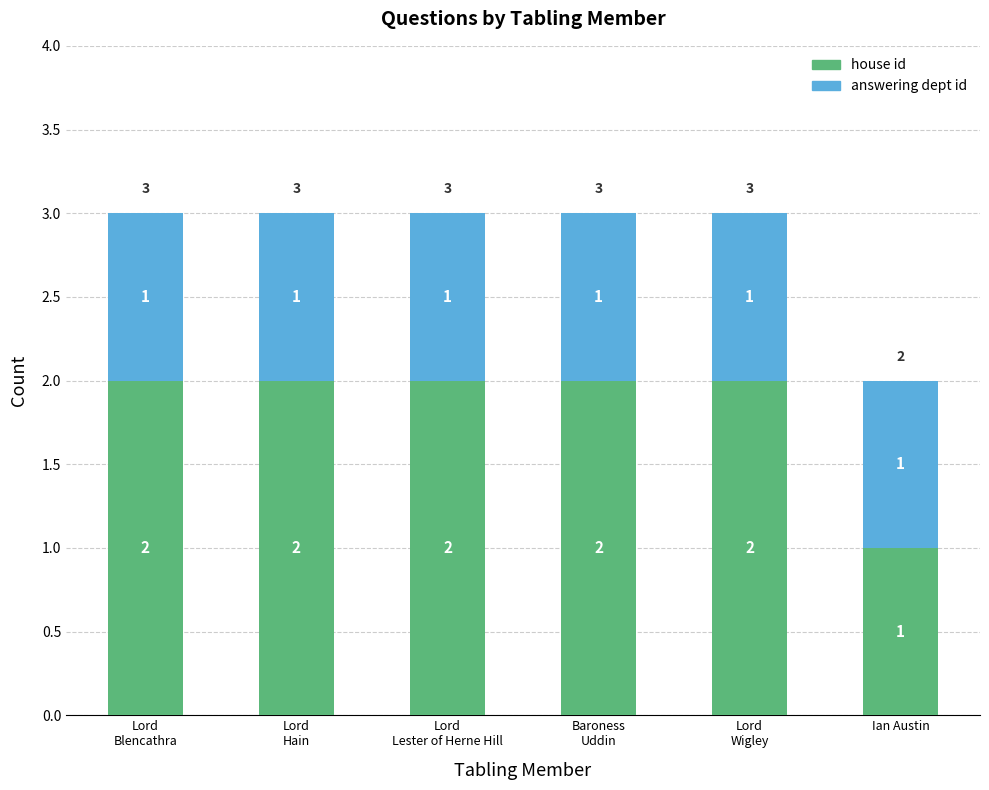

How many values in the house id series are below 2?

1